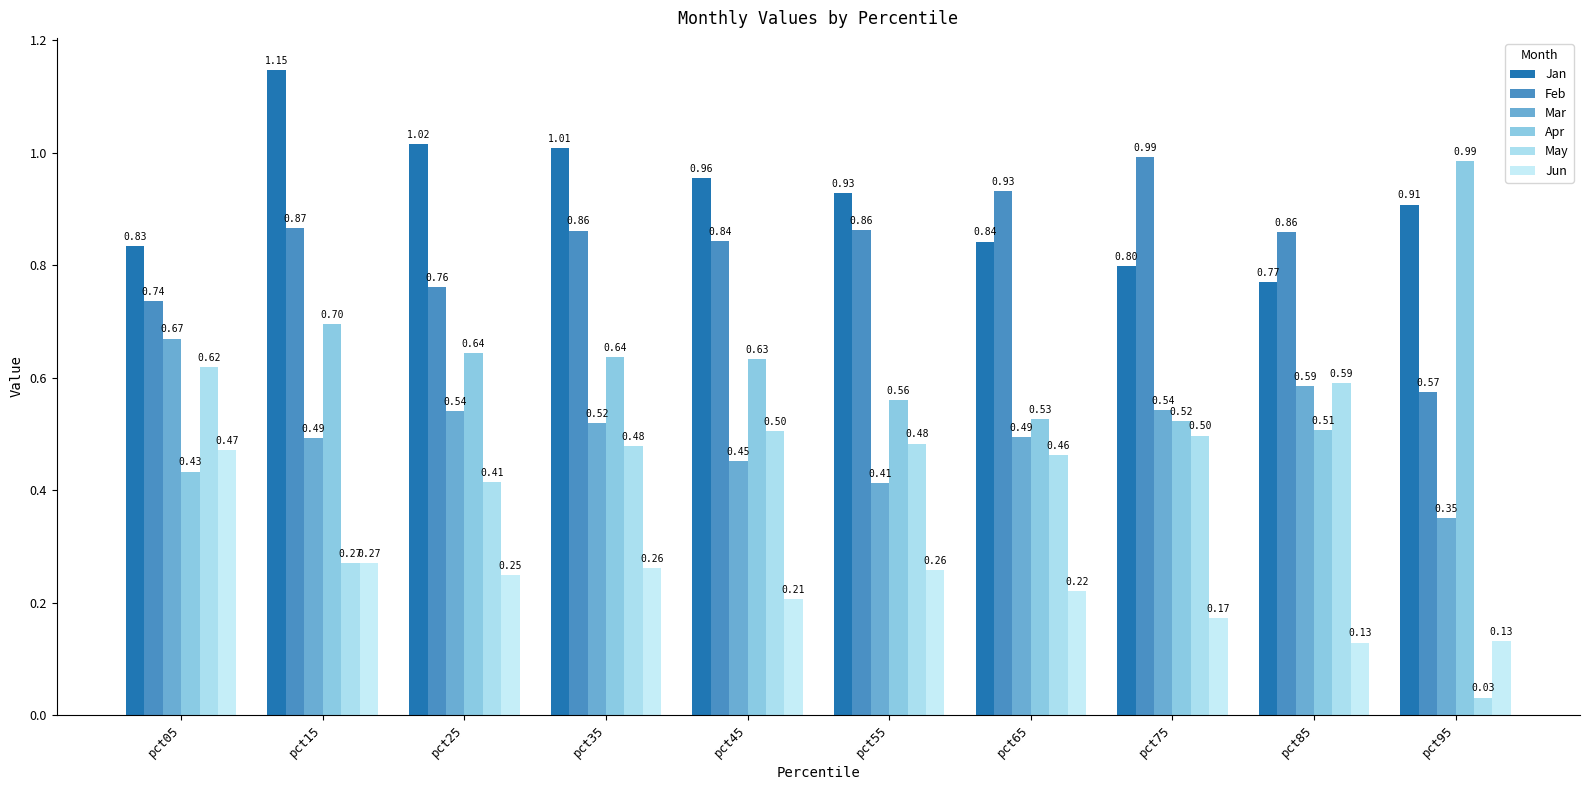

What is the average value of the Feb series?

0.8